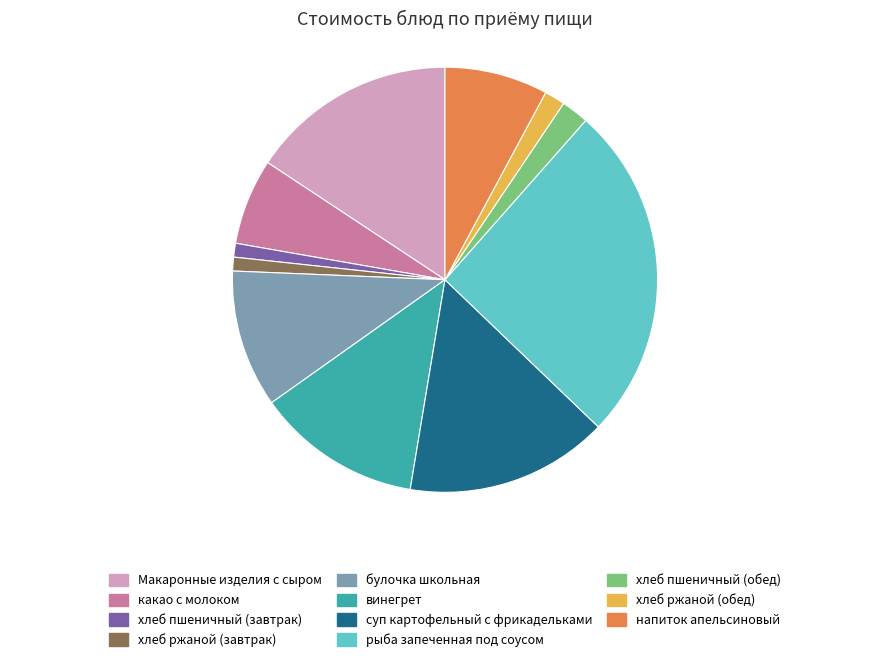

Which has a higher value, напиток апельсиновый or хлеб пшеничный (обед)?

напиток апельсиновый